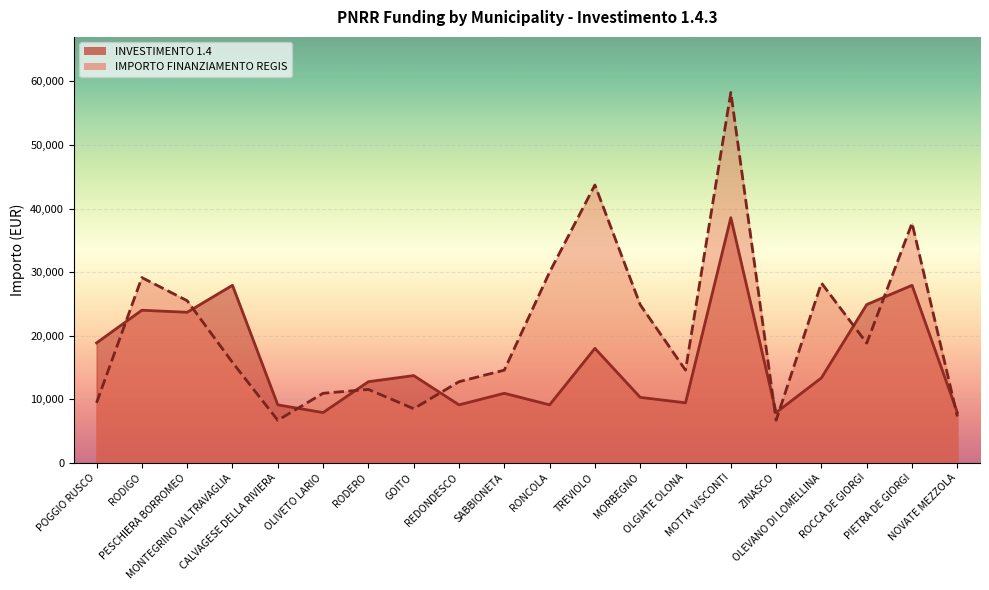

Which series ends up on top after the final intersection of INVESTIMENTO 1.4 and IMPORTO FINANZIAMENTO REGIS?

INVESTIMENTO 1.4